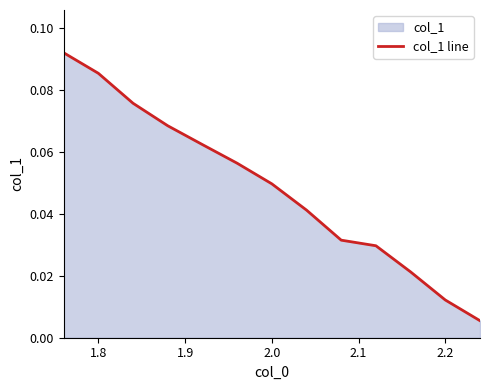

Reading left to right, list all the values displayed in this chart.

0.1	0.1	0.1	0.1	0.1	0.1	0.0	0.0	0.0	0.0	0.0	0.0	0.0